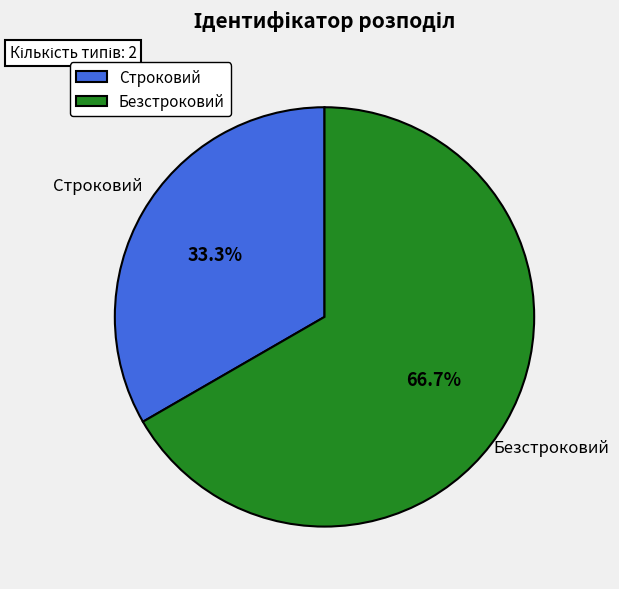

Is the sum of Безстроковий and Строковий greater than half?

Yes